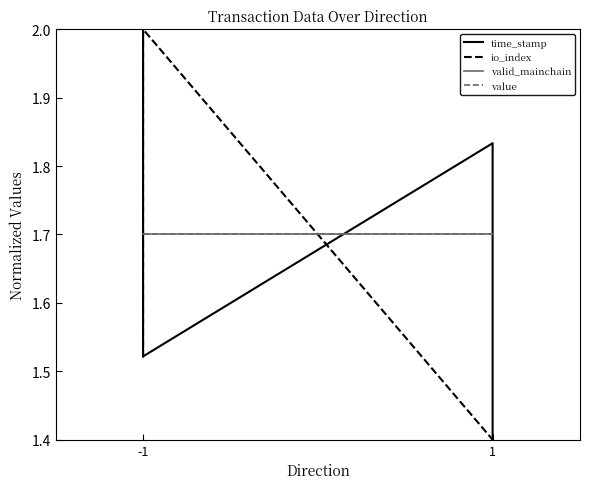

What are all the series names shown in the legend?

time_stamp, io_index, valid_mainchain, value